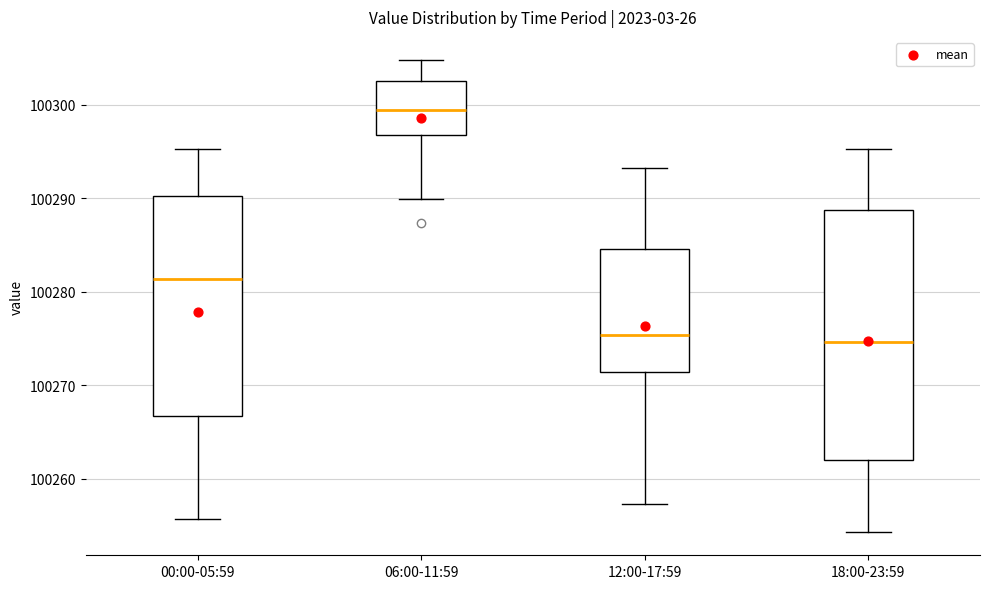

Where does the lower whisker of the box for 12:00-17:59 end on the y-axis? The values are not printed on the chart, so give them approximately, as read against the axis.

100257